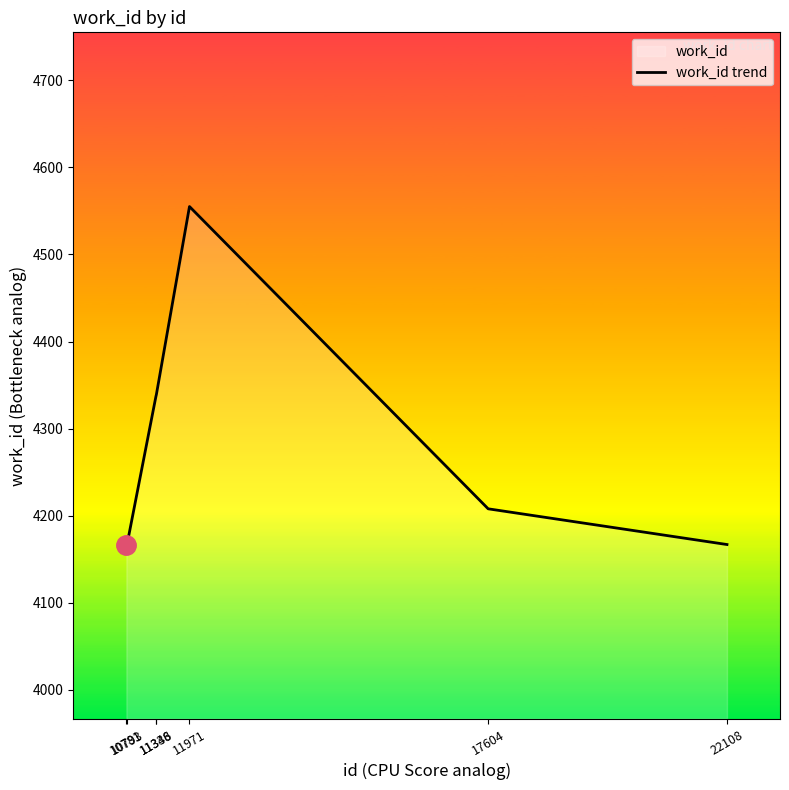

What is the minimum value shown in the chart?

4167